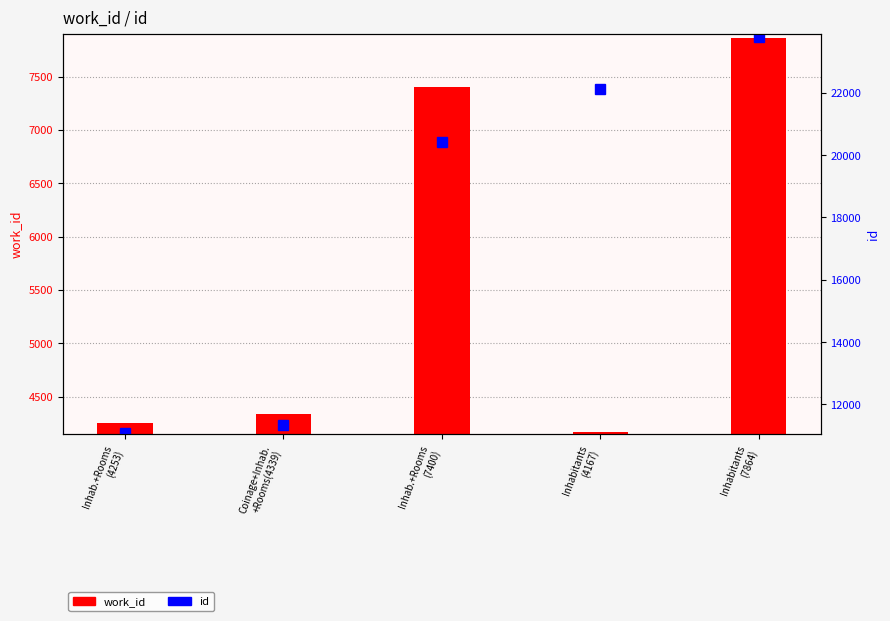

What is the difference between the maximum and minimum values in the id series?

12680